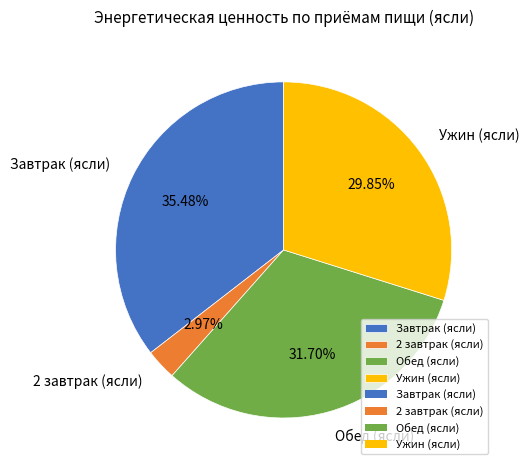

True or false: Ужин (ясли) accounts for 24% of the total.

False